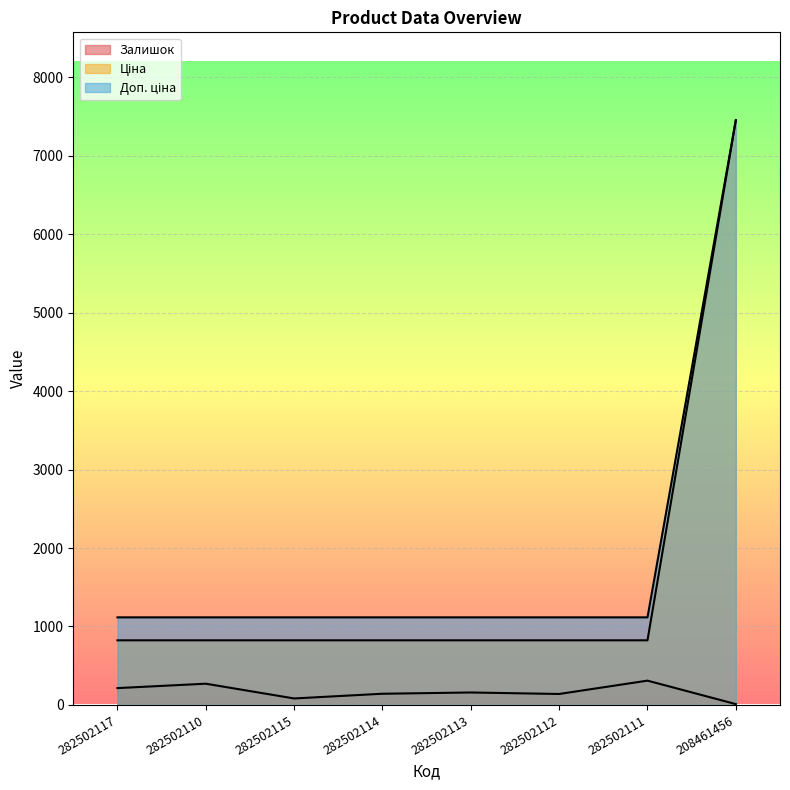

The value of Ціна at 282502111 is 823.9. True or false?

True